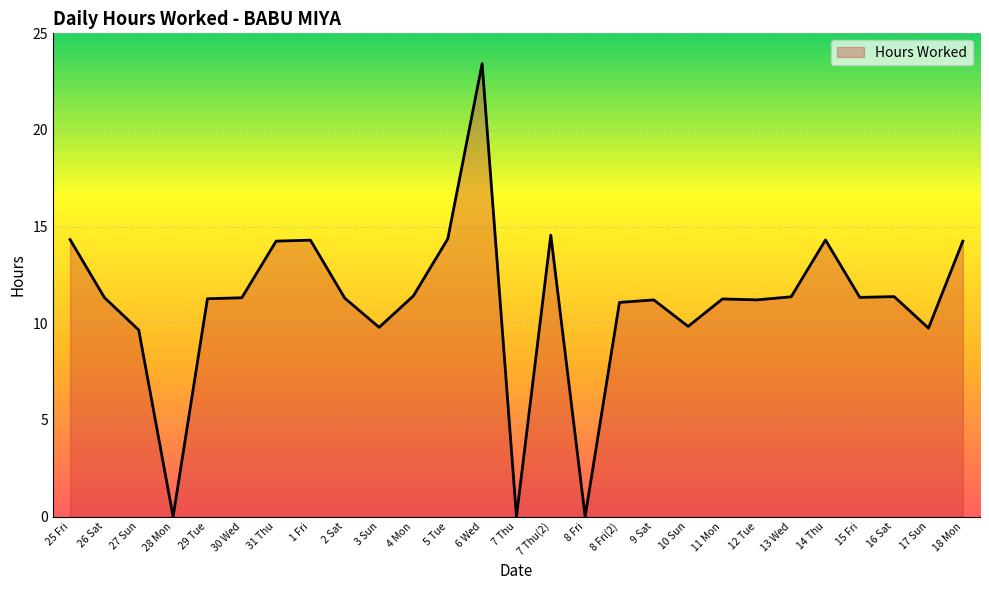

What is the maximum value shown in the chart?

23.4